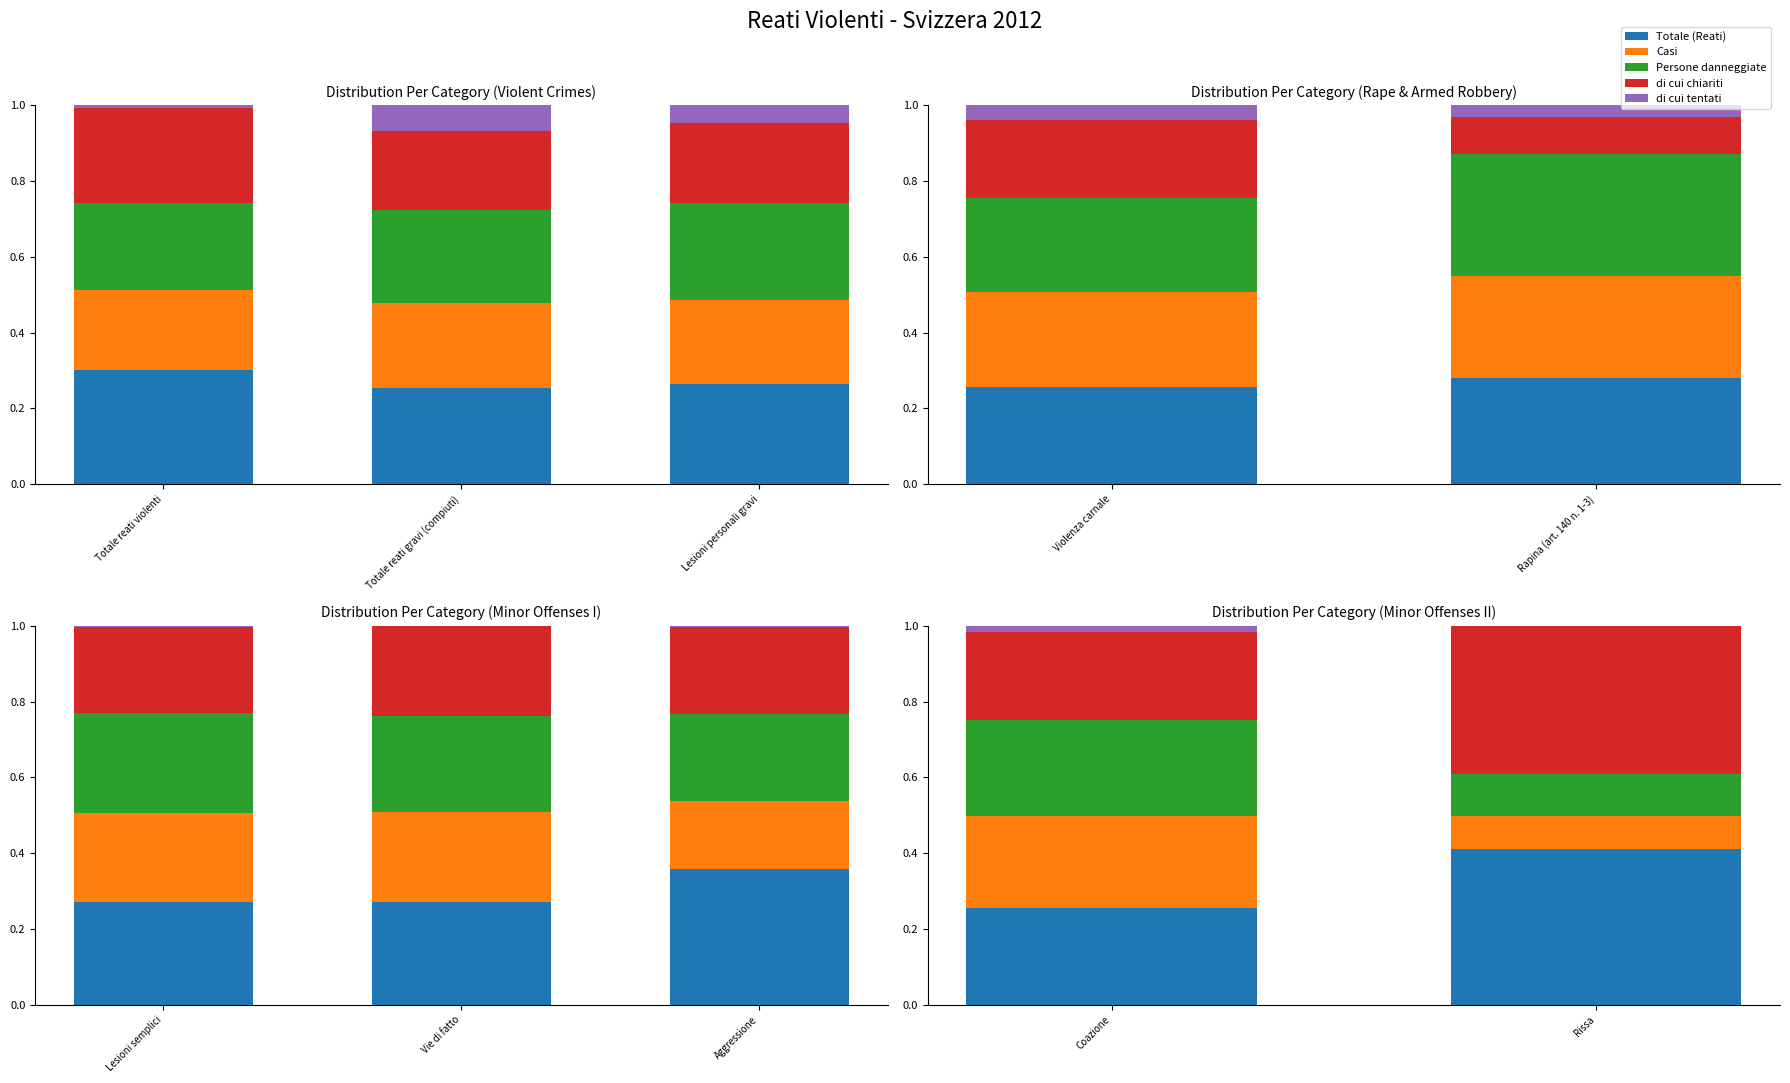

The value of Totale (Reati) at Coazione is 0.4. True or false?

False